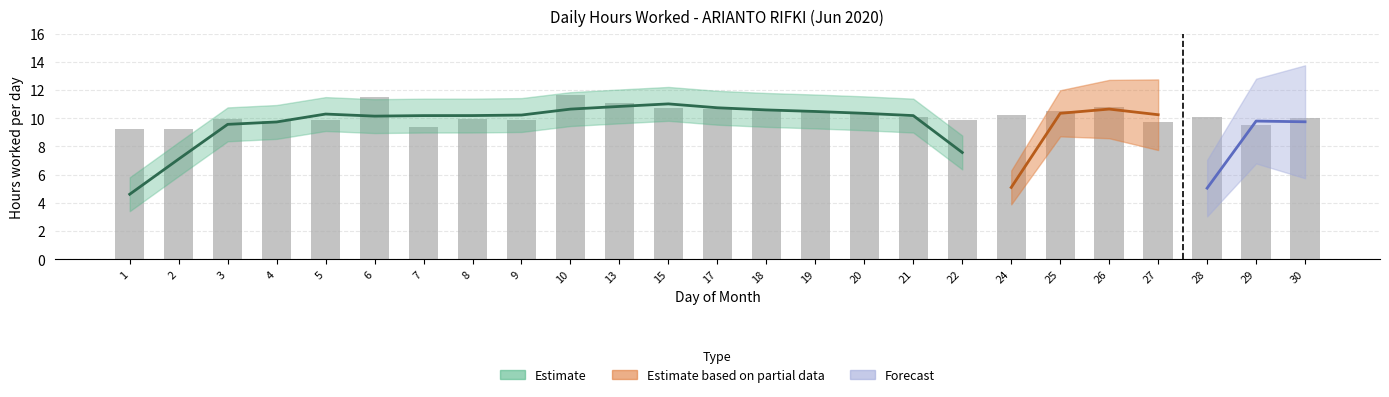

What is the difference between the maximum and minimum values?

2.4